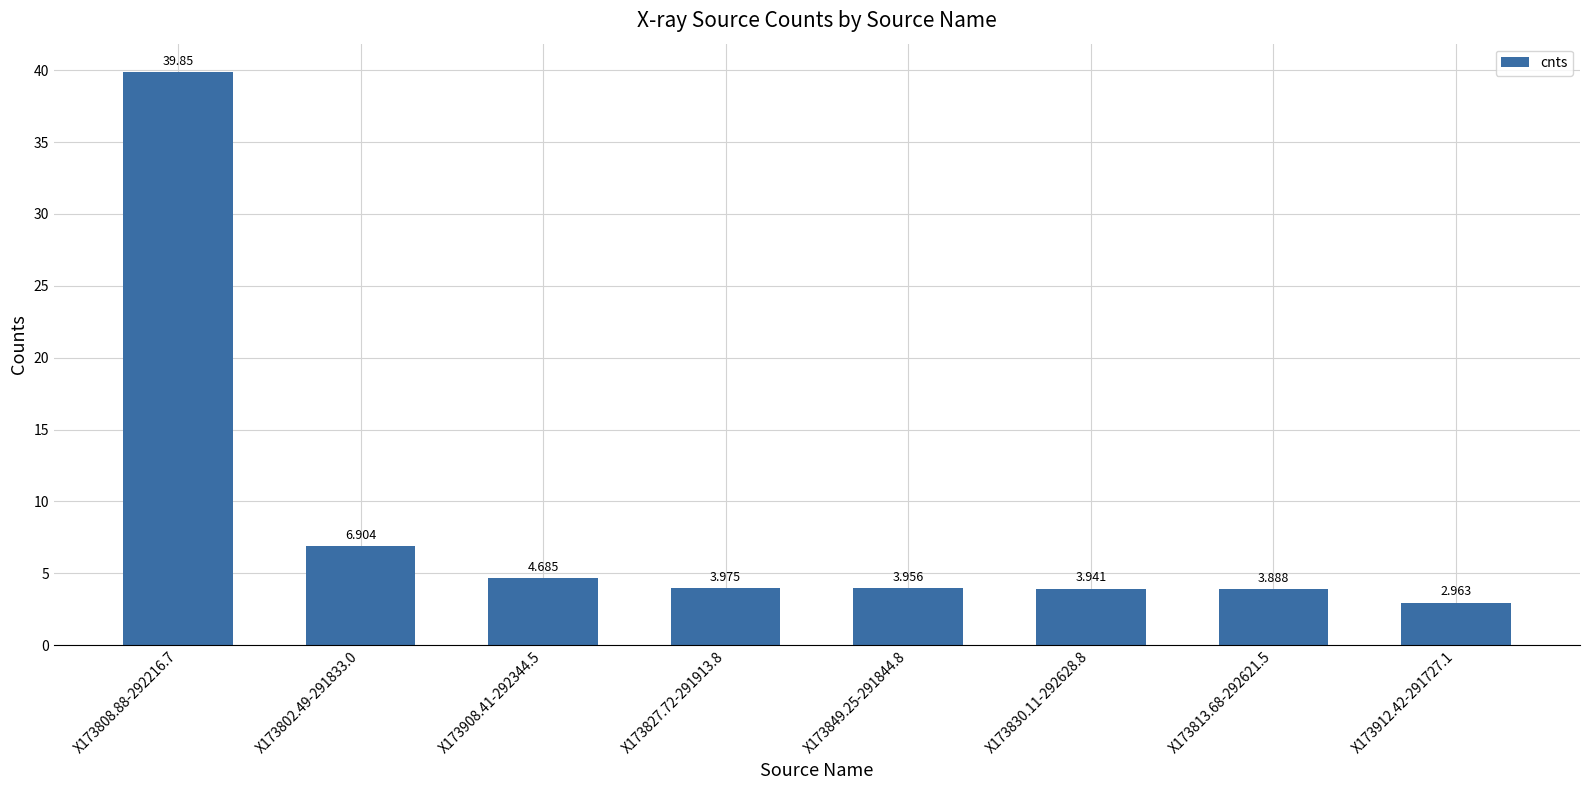

What is the maximum value shown in the chart?

39.8